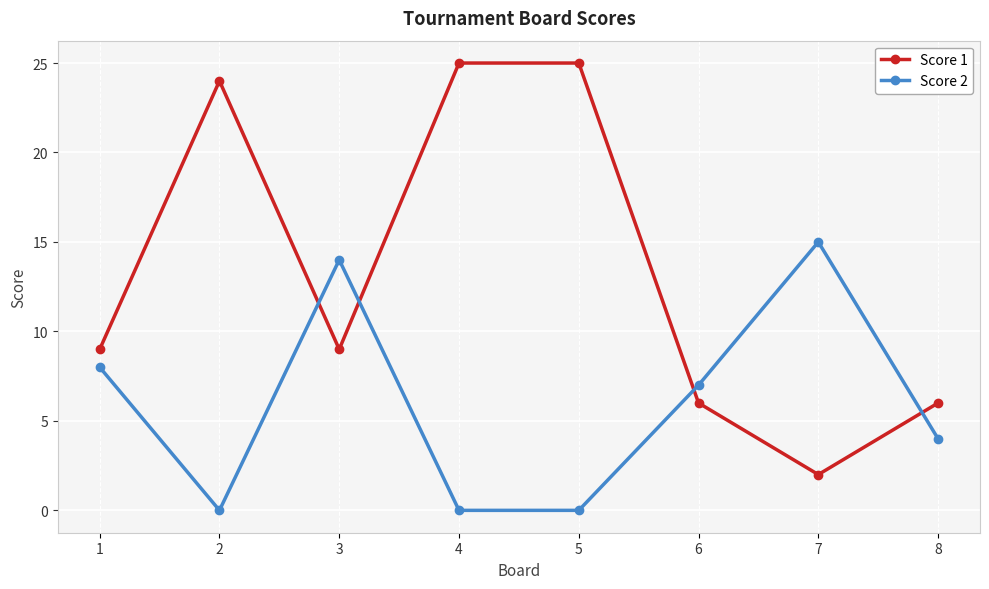

What is the sum of all Score 1 values?

106